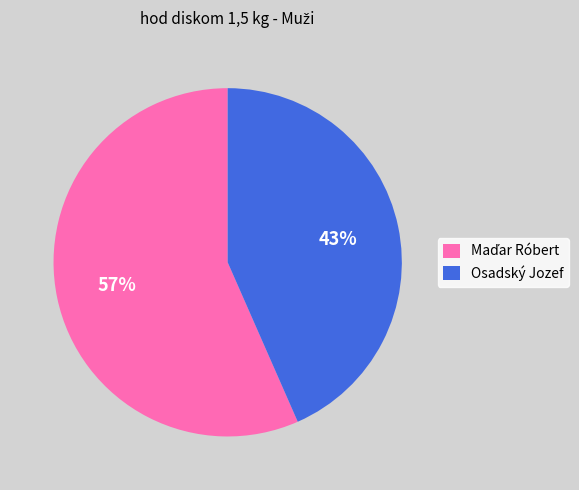

To the nearest percent, what is the average slice percentage?

50%